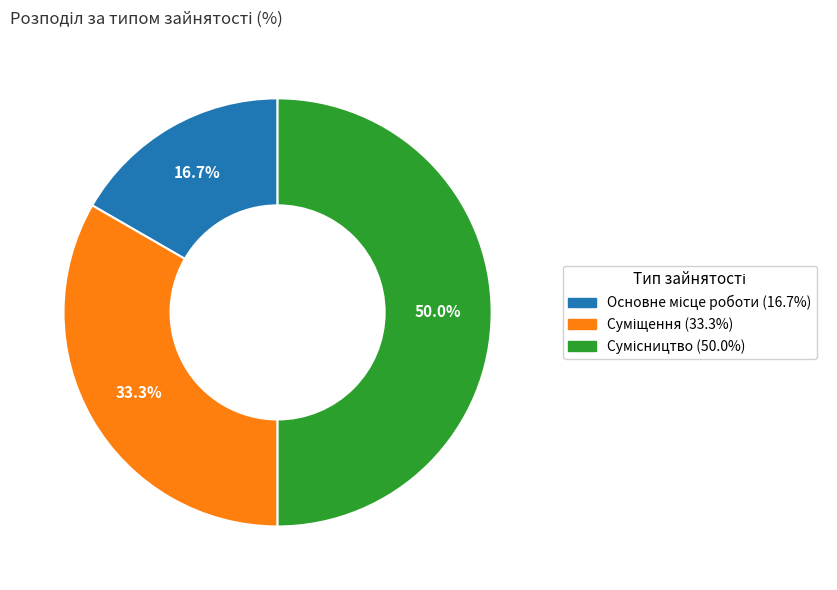

Does Сумісництво account for over 50% of the chart?

No